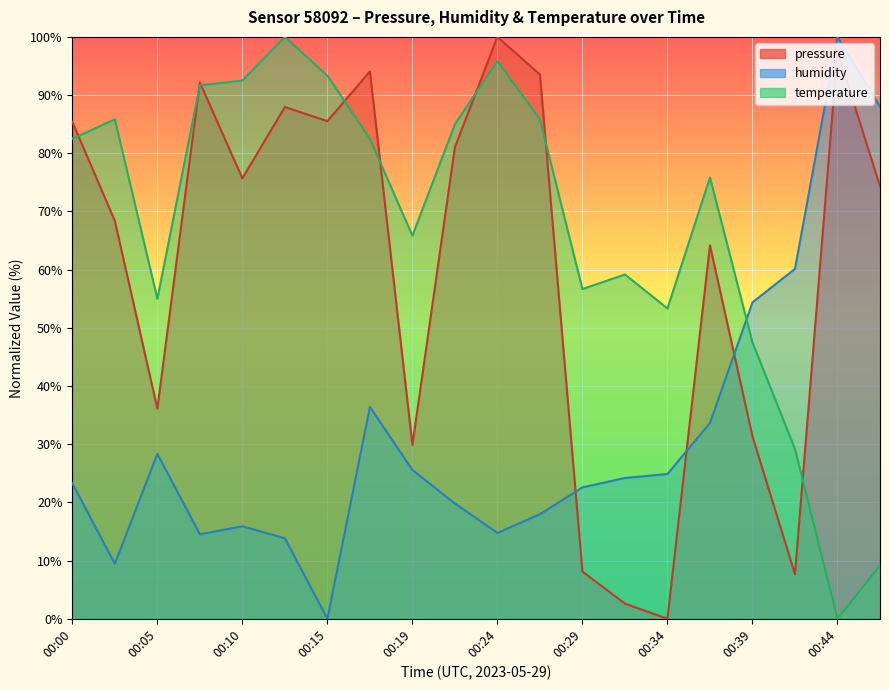

What is the total value across all series at 00:22?

185.9